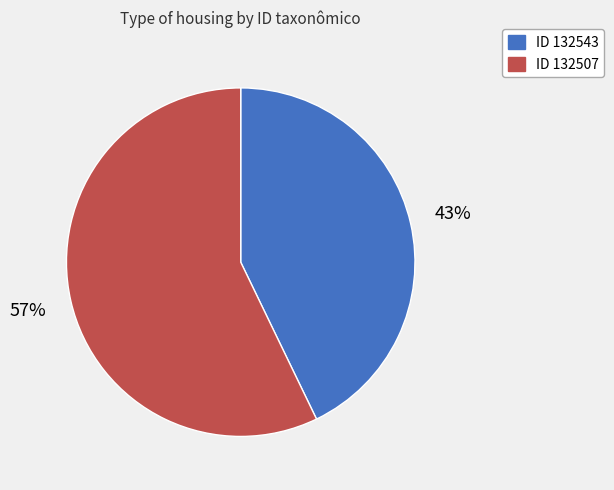

To the nearest percent, what is the average slice percentage?

50%